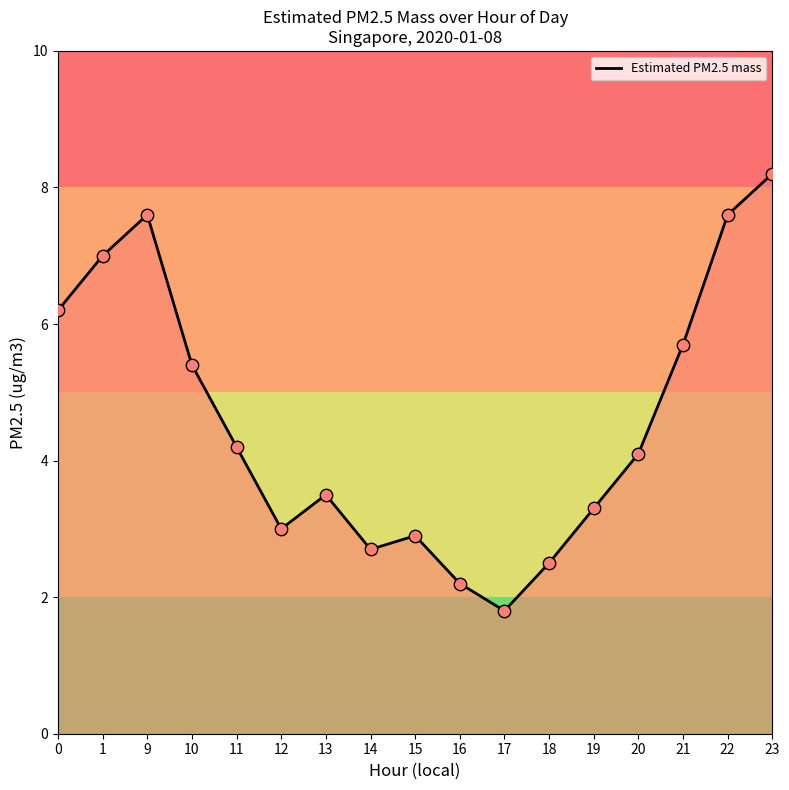

What is the change in value from 15 to 21?

+2.8